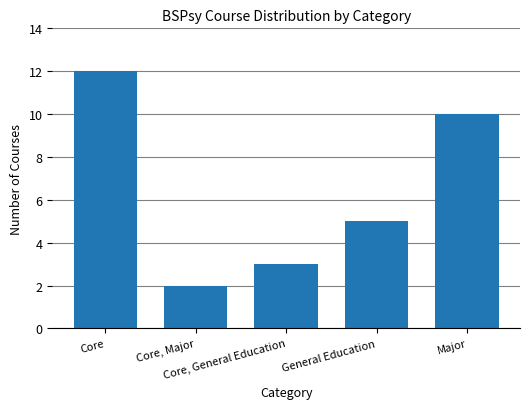

Are the bars horizontal?

No